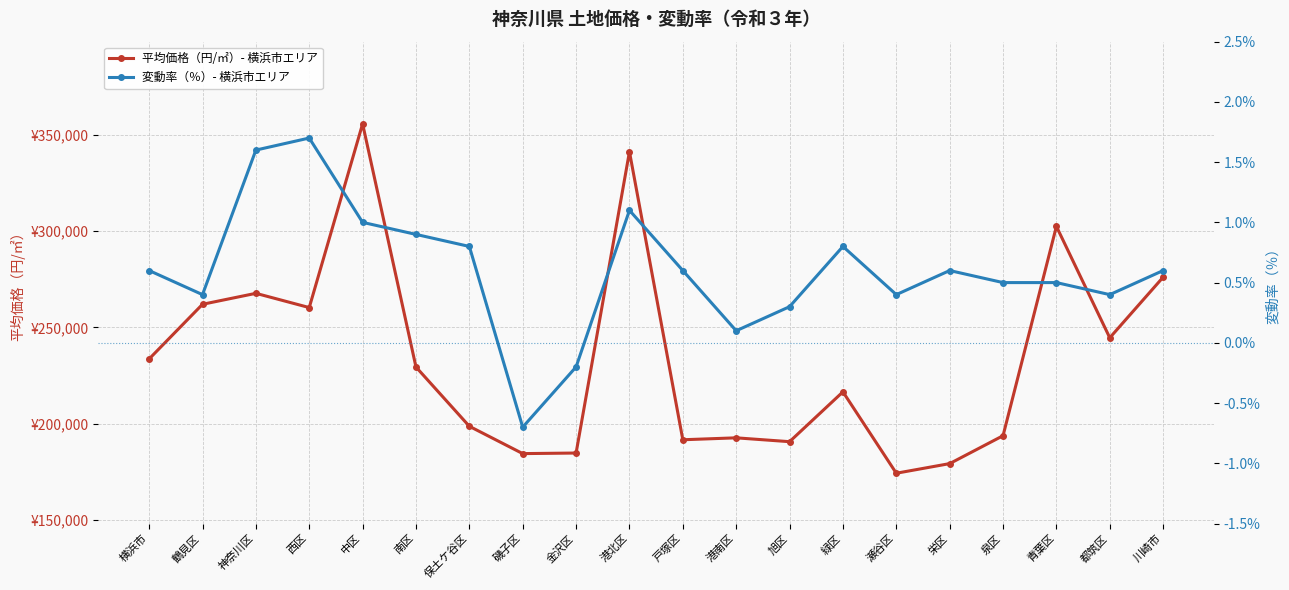

Reading right to left, transcribe all the data shown in this chart.

平均価格（円/㎡）- 横浜市エリア: 川崎市=276100.0	都筑区=244600.0	青葉区=302500.0	泉区=193700.0	栄区=179200.0	瀬谷区=174200.0	緑区=216500.0	旭区=190600.0	港南区=192600.0	戸塚区=191600.0	港北区=341300.0	金沢区=184700.0	磯子区=184400.0	保土ケ谷区=198600.0	南区=229400.0	中区=355800.0	西区=260300.0	神奈川区=267700.0	鶴見区=262000.0	横浜市=233600.0
変動率（％）- 横浜市エリア: 川崎市=0.6	都筑区=0.4	青葉区=0.5	泉区=0.5	栄区=0.6	瀬谷区=0.4	緑区=0.8	旭区=0.3	港南区=0.1	戸塚区=0.6	港北区=1.1	金沢区=-0.2	磯子区=-0.7	保土ケ谷区=0.8	南区=0.9	中区=1.0	西区=1.7	神奈川区=1.6	鶴見区=0.4	横浜市=0.6